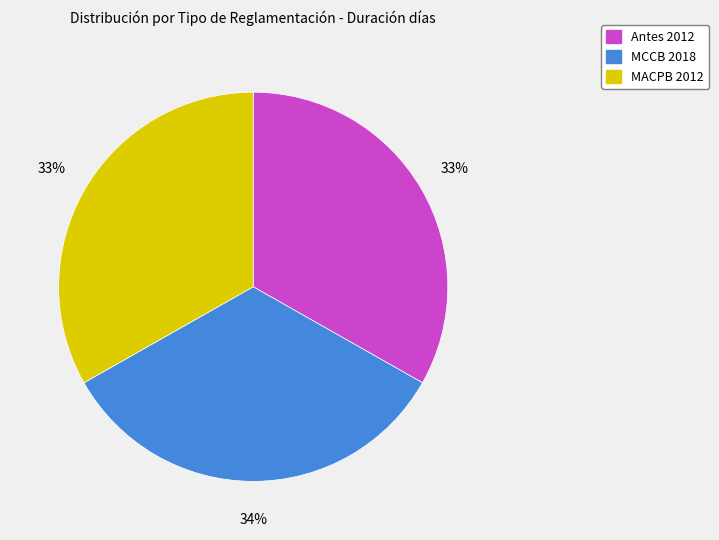

The Antes 2012 slice represents 33% of the pie. True or false?

True